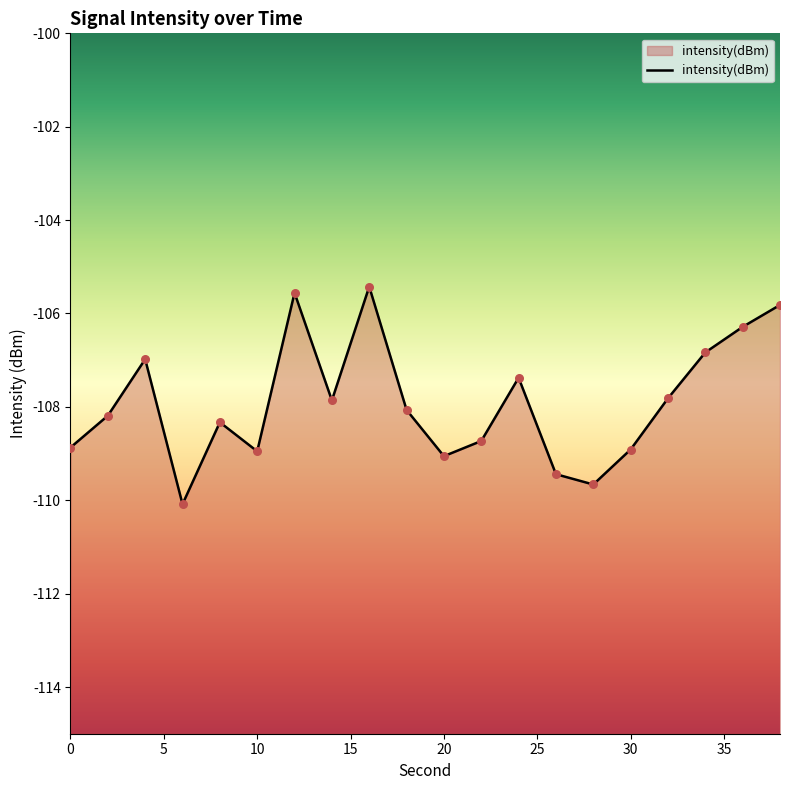

What is the change in value from 2 to 22?

-0.5